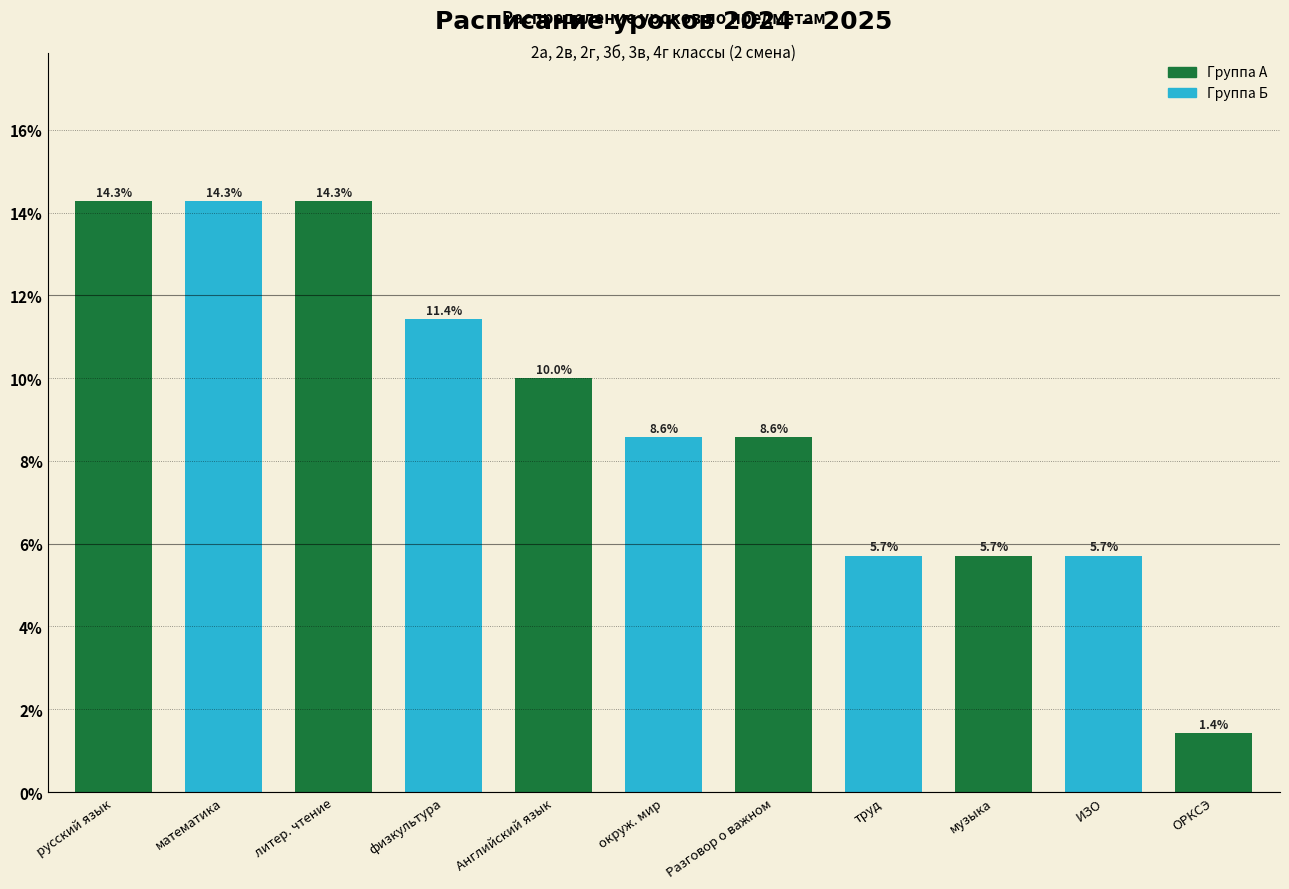

Reading right to left, list all the values displayed in this chart.

1.4	5.7	5.7	5.7	8.6	8.6	10.0	11.4	14.3	14.3	14.3